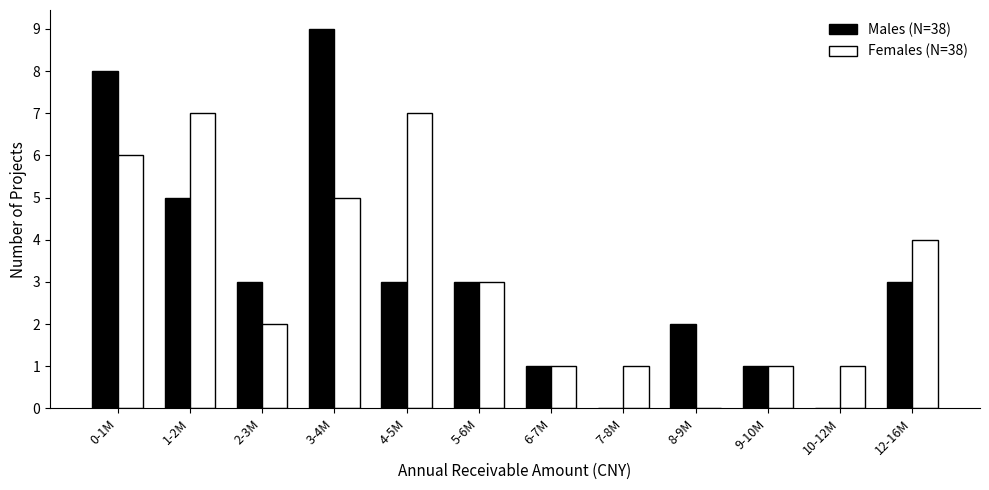

Reading left to right, list all the values displayed in this chart.

Males (N=38): 8	5	3	9	3	3	1	0	2	1	0	3
Females (N=38): 6	7	2	5	7	3	1	1	0	1	1	4